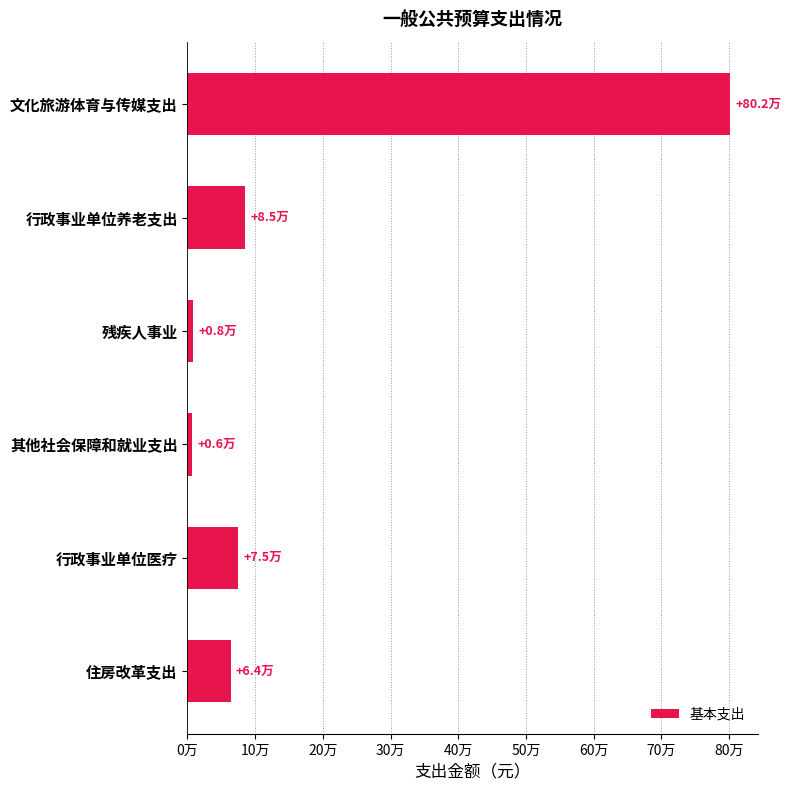

Does the chart contain any negative values?

No